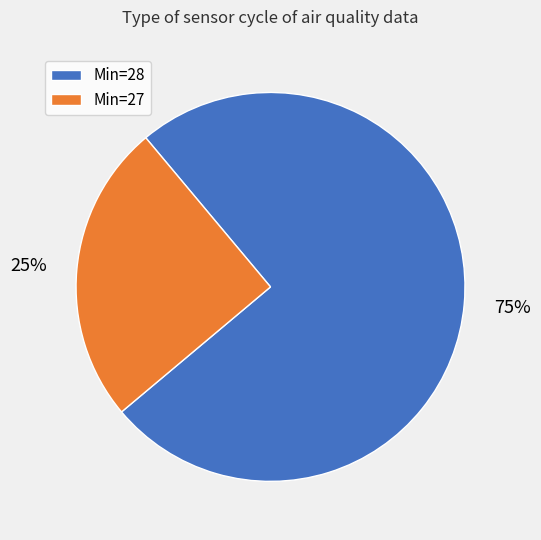

What percentage is the Min=27 slice, to the nearest percent?

25%